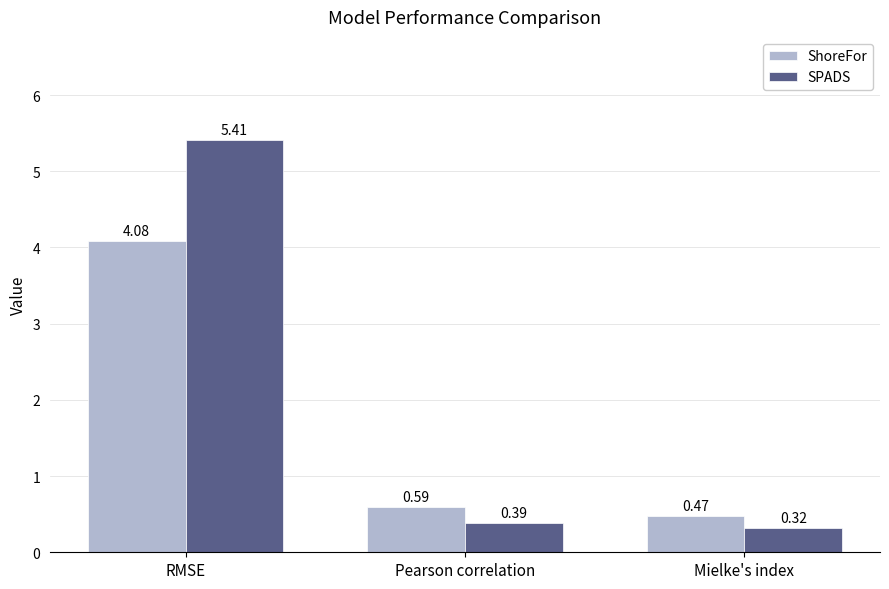

List the series in order of their overall mean, lowest first.

ShoreFor, SPADS